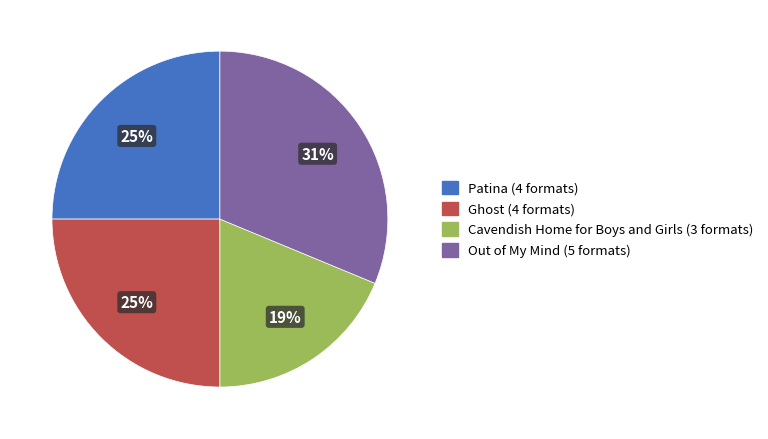

Which has a higher value, Patina or Out of My Mind?

Out of My Mind